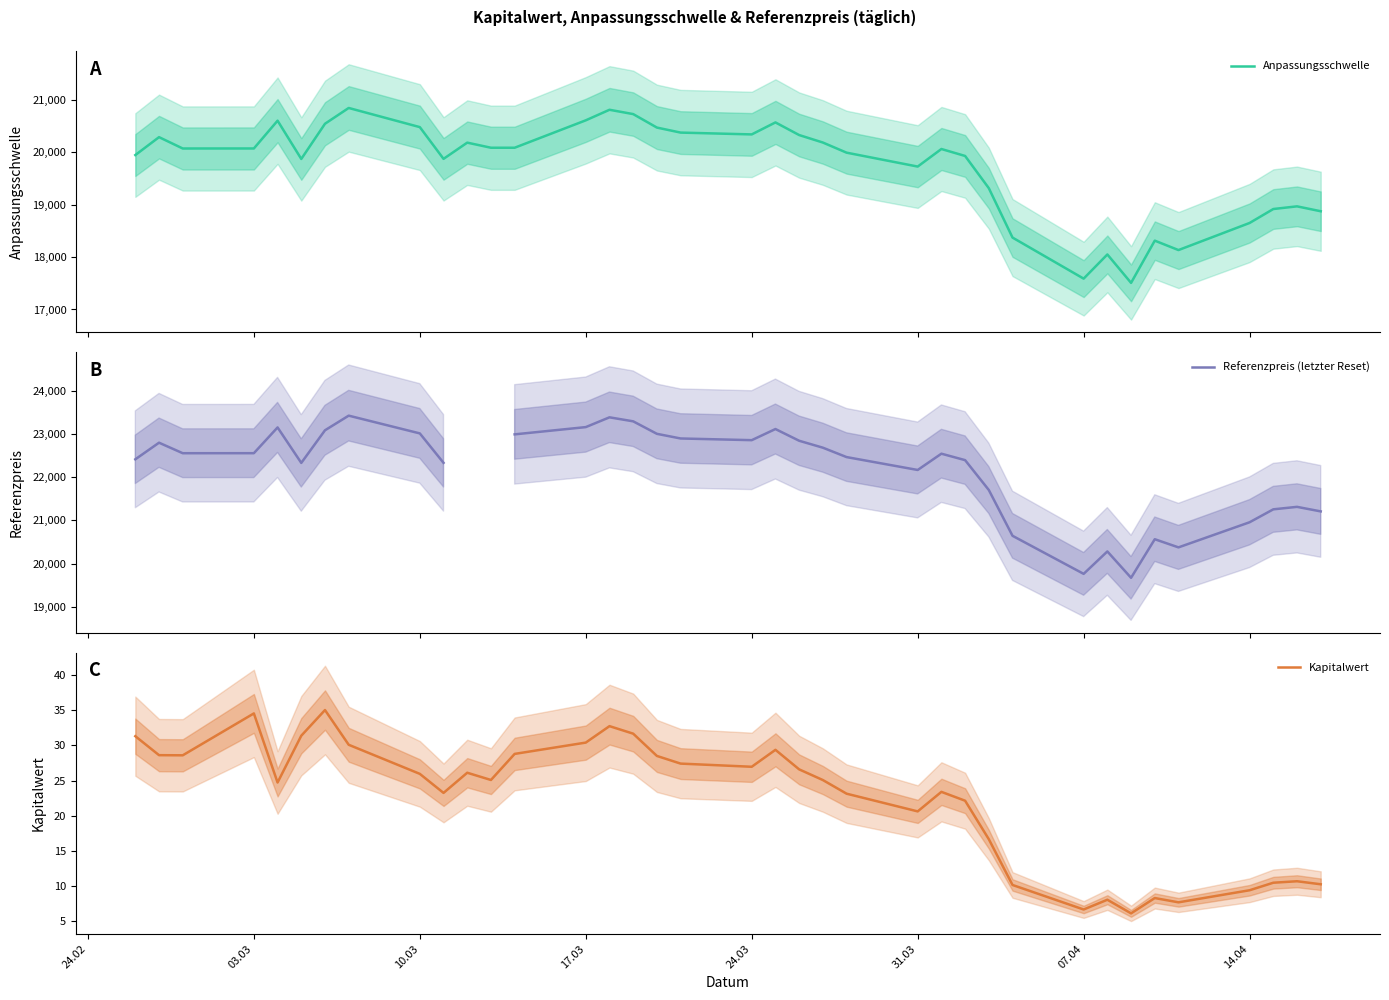

Is it true that Kapitalwert equals 20.6 at 31.03?

True